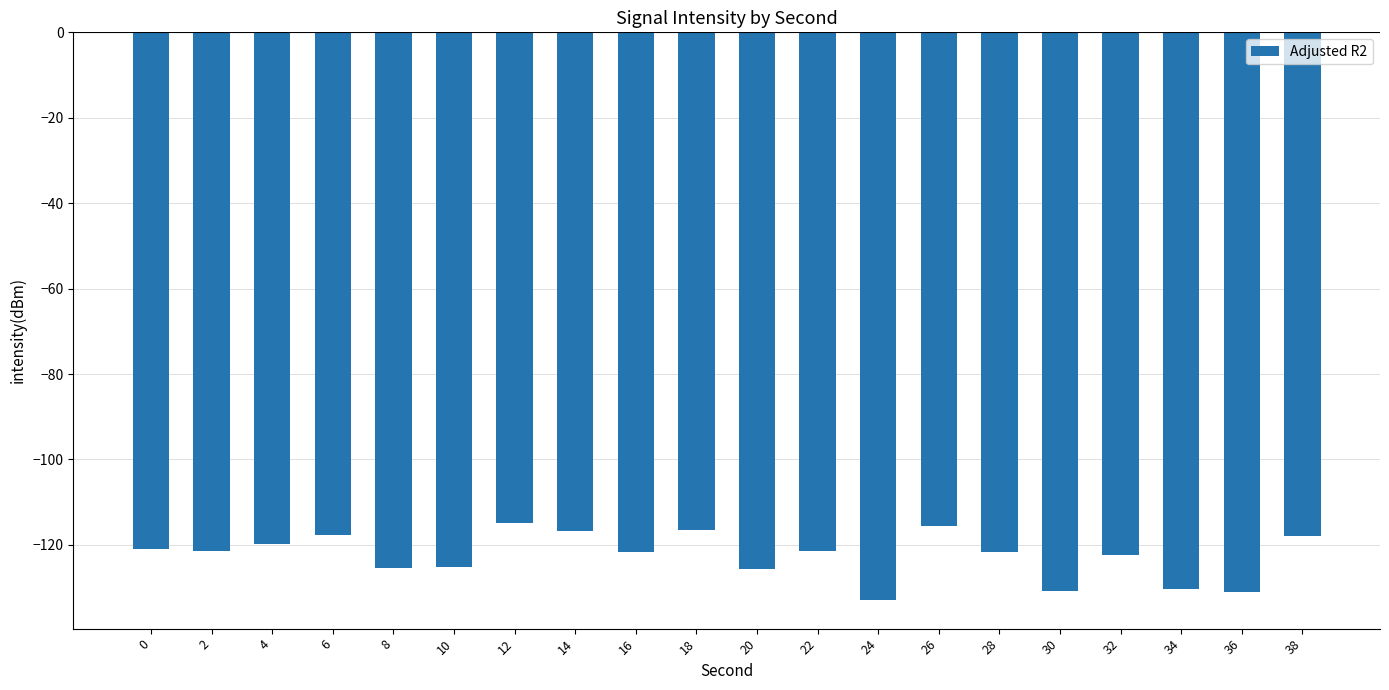

At which category does the chart reach its minimum across all series?

24